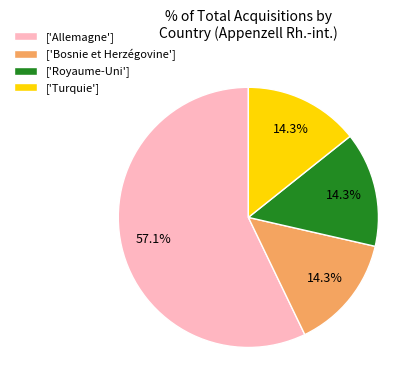

How much of the chart is everything except ['Allemagne']?

42.9%